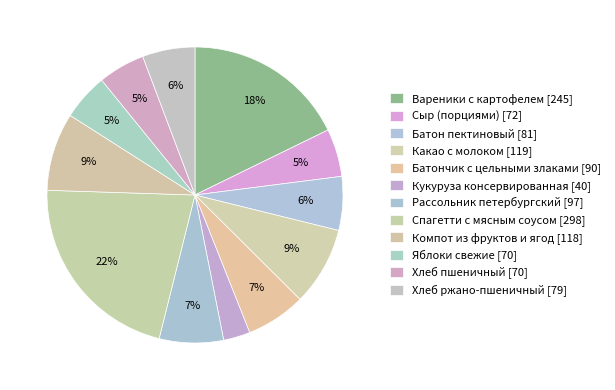

Approximately how many times larger is the value at Батон пектиновый compared to Хлеб ржано-пшеничный?

1.0